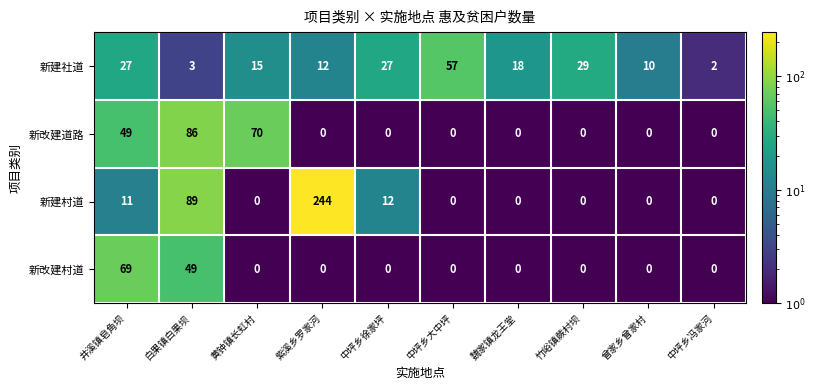

What is the sum of all 新改建道路 values?

205